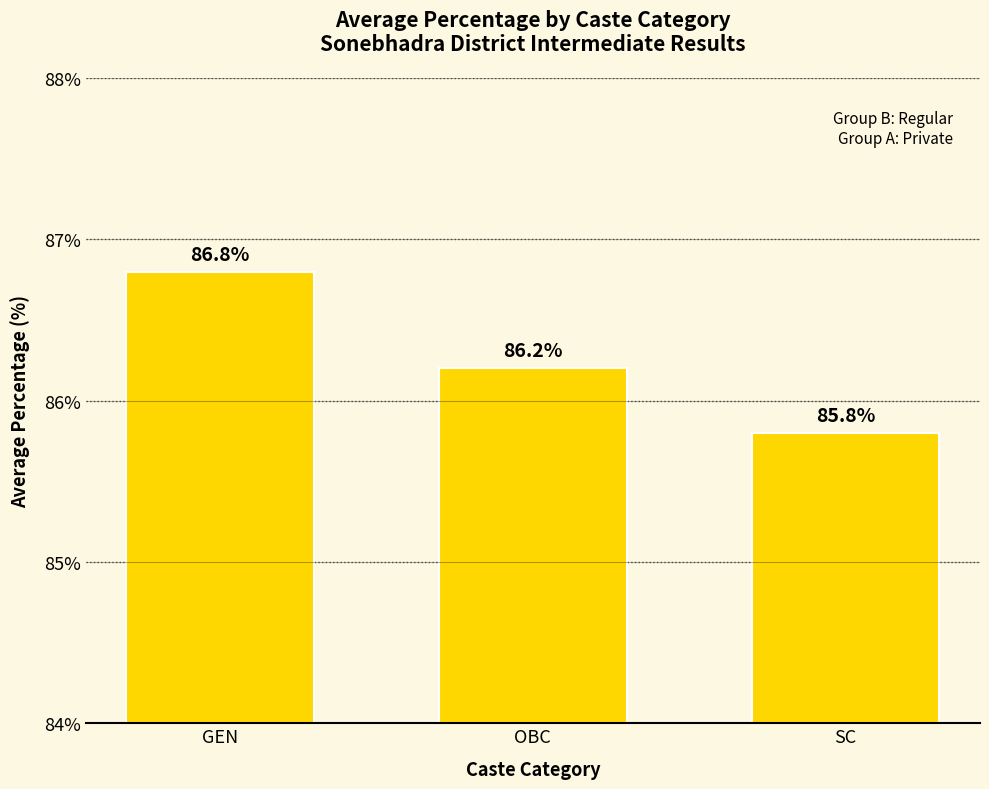

Which label corresponds to the smallest value in the chart?

SC